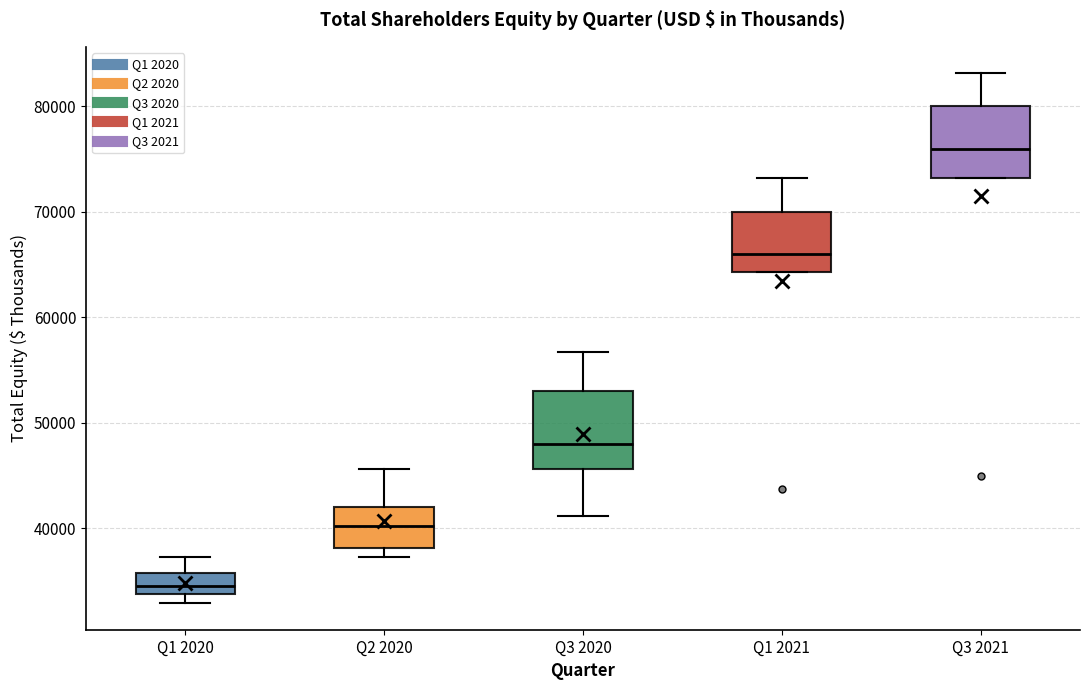

Reading left to right, read every box against the y-axis: the position of its median line, the range the box covers, and the ends of its whiskers. The values are not printed on the chart, so give them approximately, as read against the axis.

Q1 2020: median 35000, box 34000 to 36000, whiskers 33000 to 37000
Q2 2020: median 40000, box 38000 to 42000, whiskers 37000 to 46000
Q3 2020: median 48000, box 46000 to 53000, whiskers 41000 to 57000
Q1 2021: median 66000, box 64000 to 70000, whiskers 64000 to 73000
Q3 2021: median 76000, box 73000 to 80000, whiskers 73000 to 83000